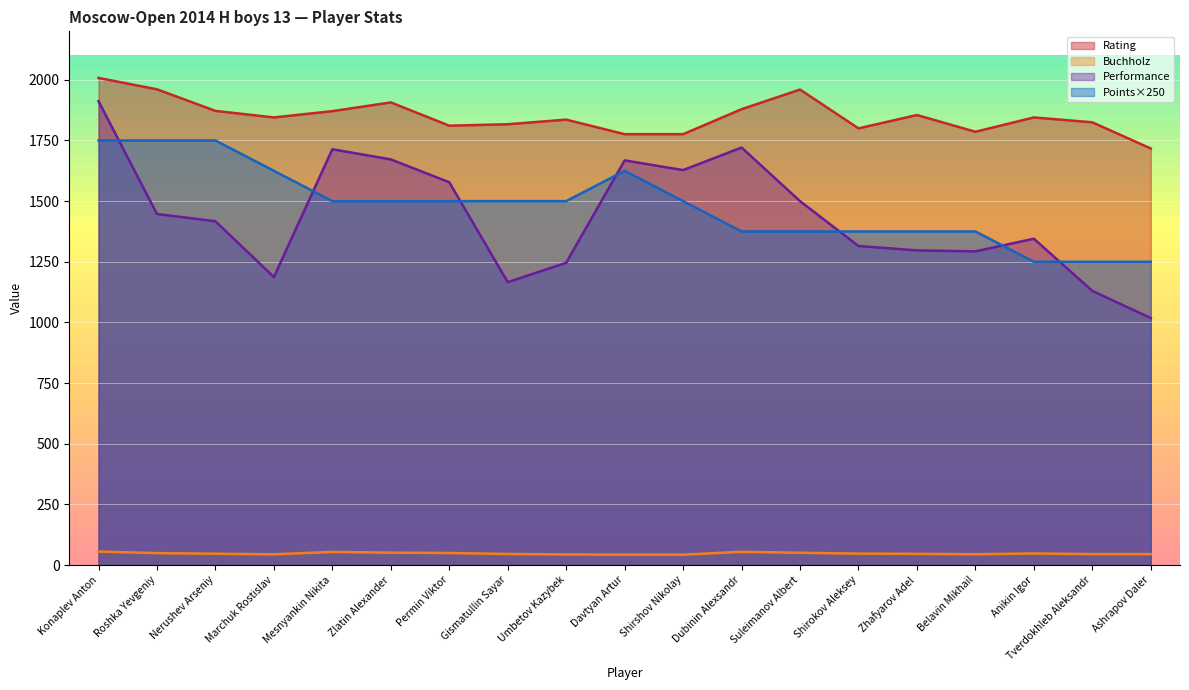

Reading right to left, extract all data points from this chart.

Rating: 1717.0	1825.0	1845.0	1786.0	1855.0	1800.0	1960.0	1879.0	1776.0	1776.0	1836.0	1817.0	1811.0	1907.0	1871.0	1845.0	1872.0	1961.0	2008.0
Points: 1250.0	1250.0	1250.0	1375.0	1375.0	1375.0	1375.0	1375.0	1500.0	1625.0	1500.0	1500.0	1500.0	1500.0	1500.0	1625.0	1750.0	1750.0	1750.0
Buchholz: 45.0	45.0	47.5	44.5	46.0	47.0	50.5	54.5	42.5	42.5	43.5	45.5	49.5	51.0	54.0	44.0	46.5	49.0	55.5
Performance: 1018.0	1130.0	1345.0	1293.0	1297.0	1315.0	1500.0	1721.0	1628.0	1668.0	1246.0	1166.0	1578.0	1672.0	1714.0	1187.0	1417.0	1447.0	1912.0